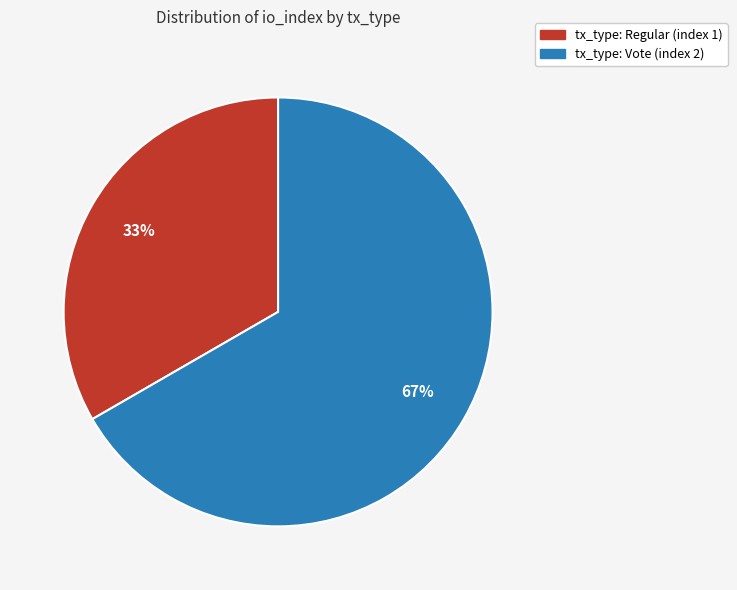

To the nearest percent, what is the average slice percentage?

50%